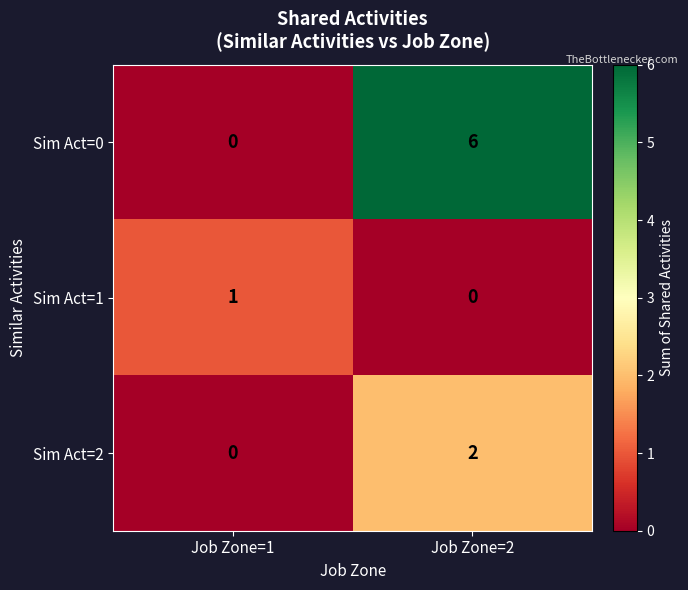

Which series has the largest total across all categories?

Sim Act=0